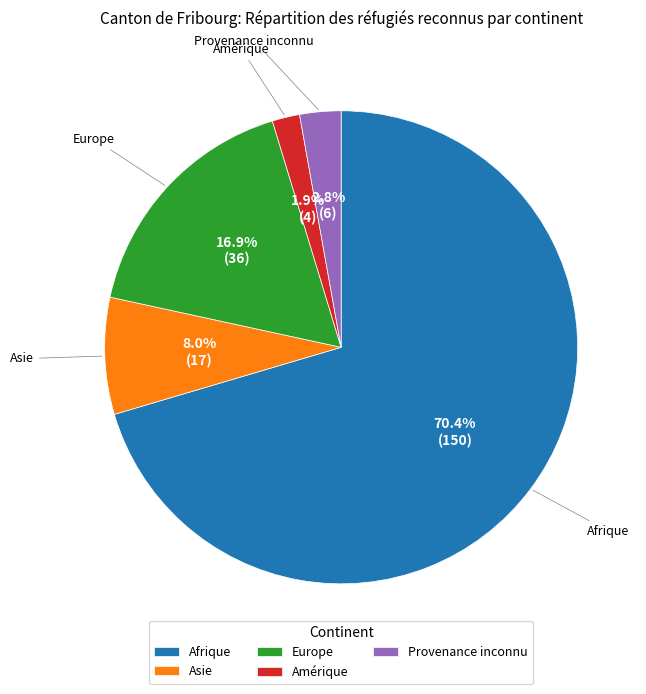

Count the number of slices in the pie.

5